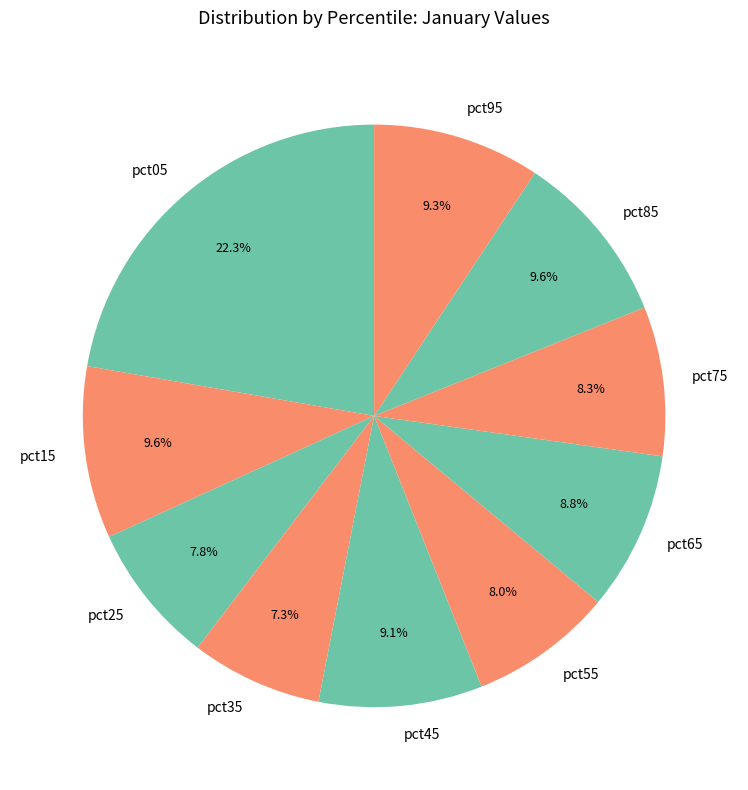

Is there a majority slice in this chart?

No